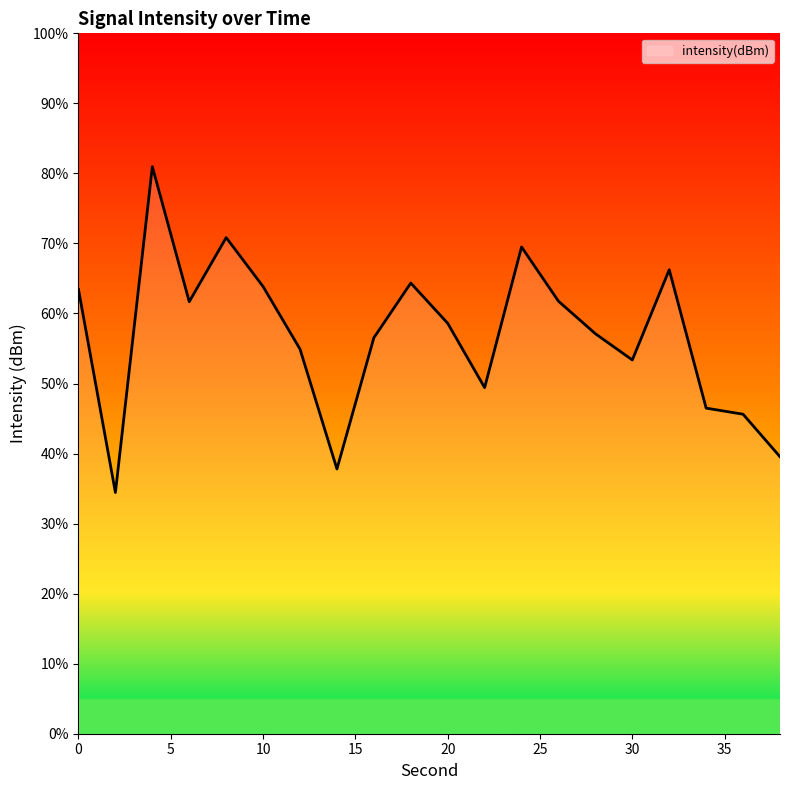

What is the smallest value displayed?

34.4